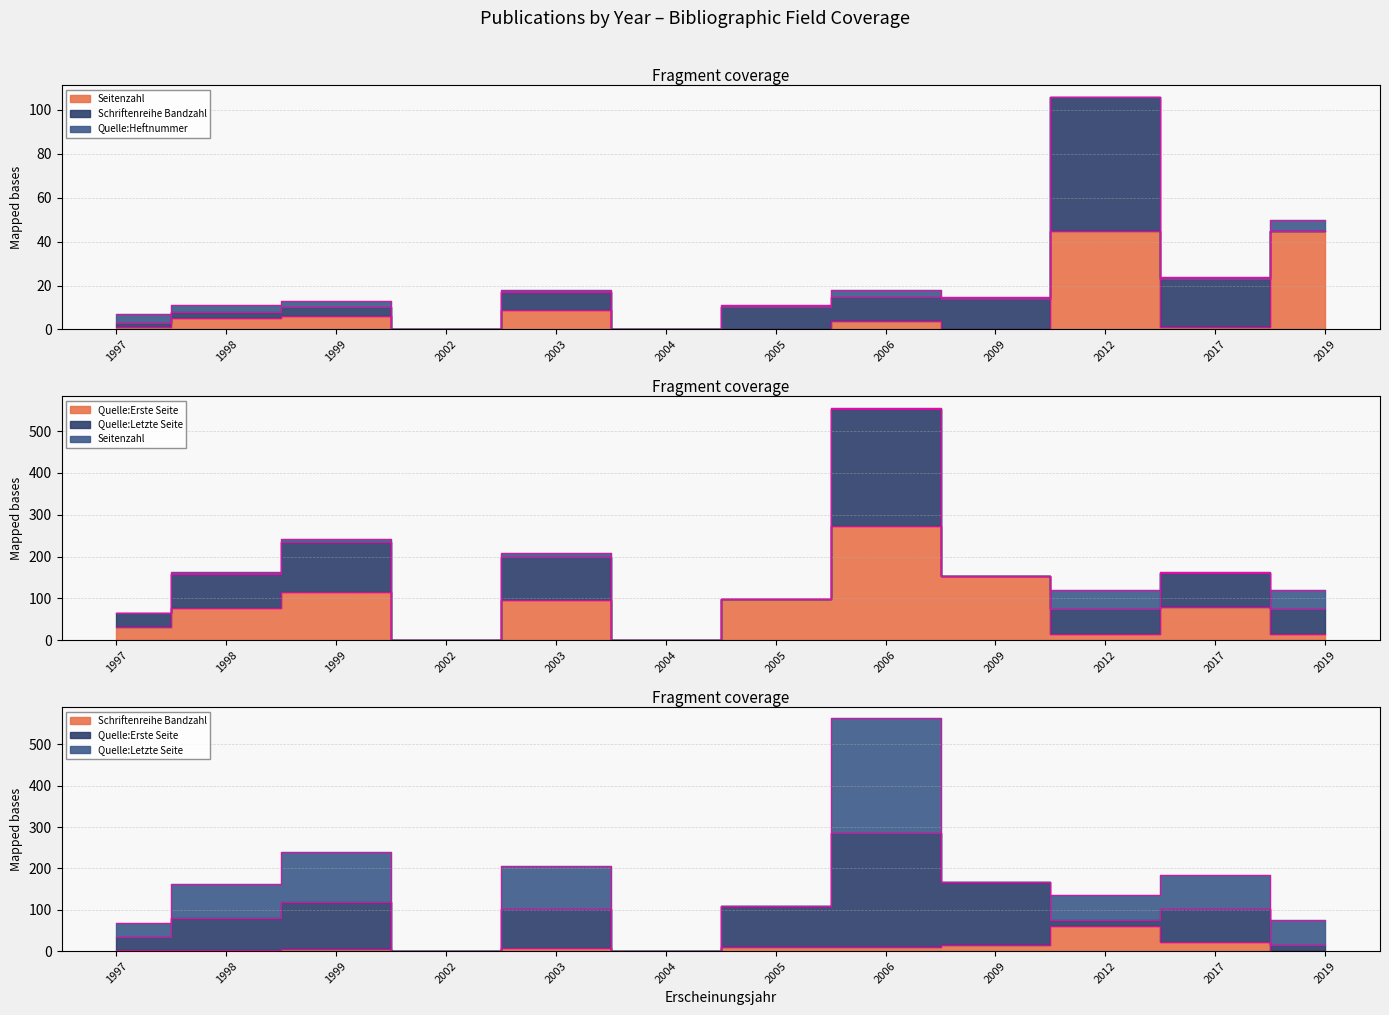

At which category does Seitenzahl reach its first local peak?

1999